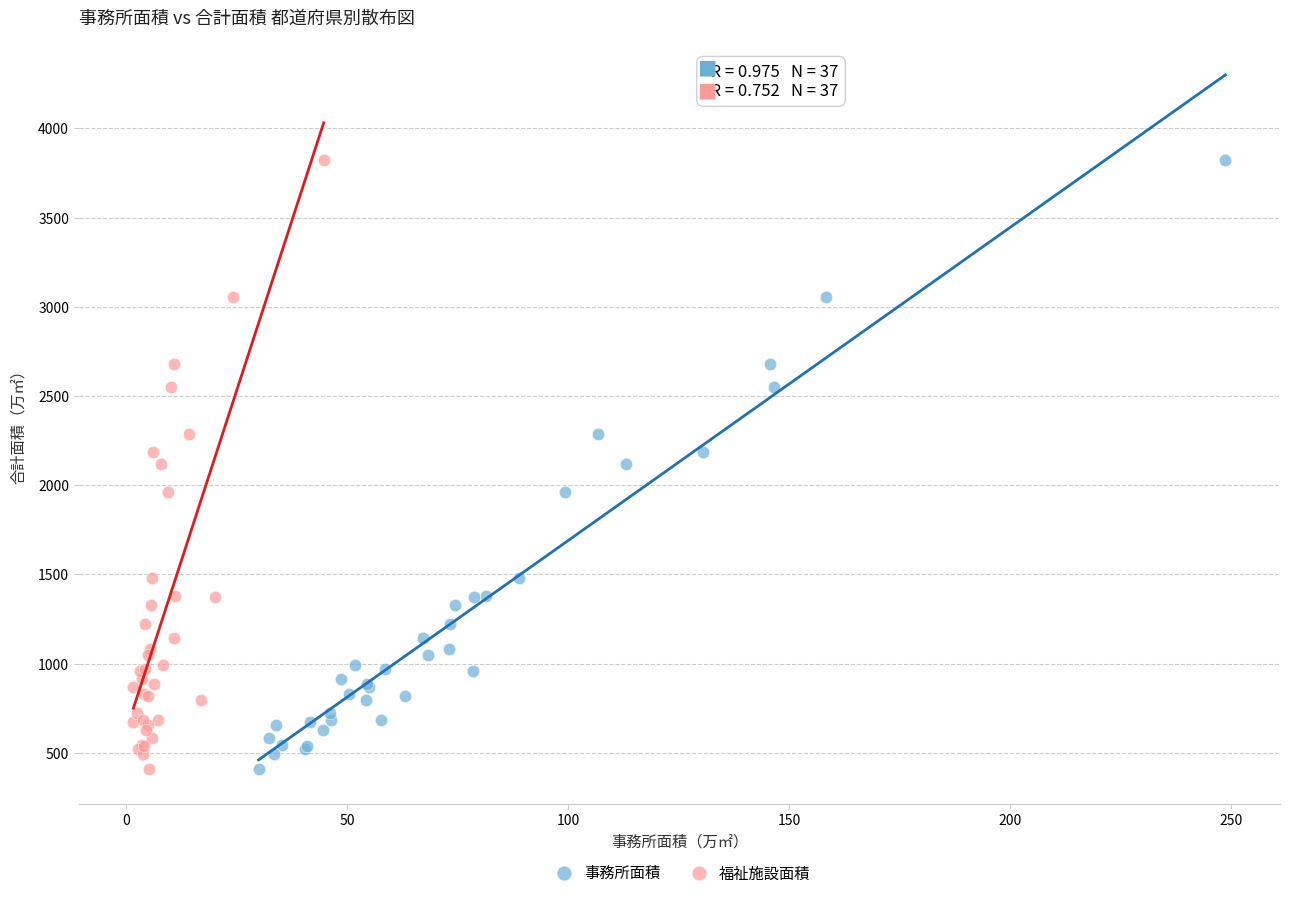

What are all the series names shown in the legend?

事務所面積, 福祉施設面積